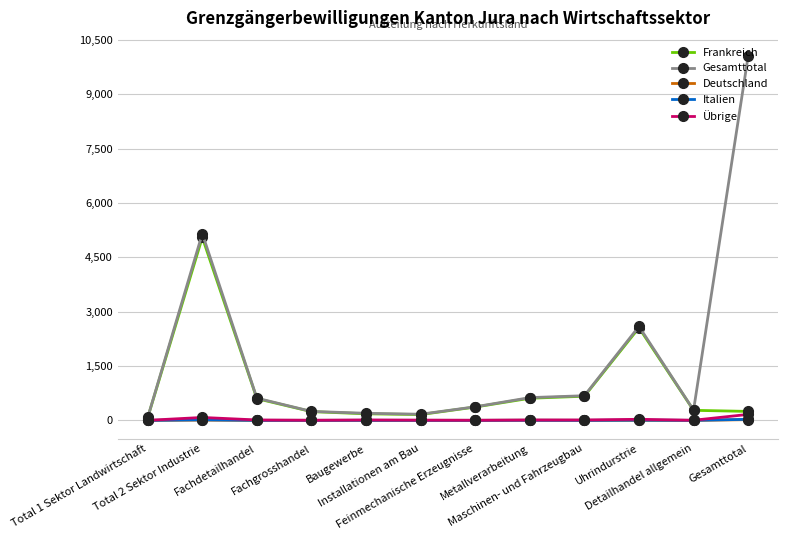

What is the maximum value shown in the chart?

10059